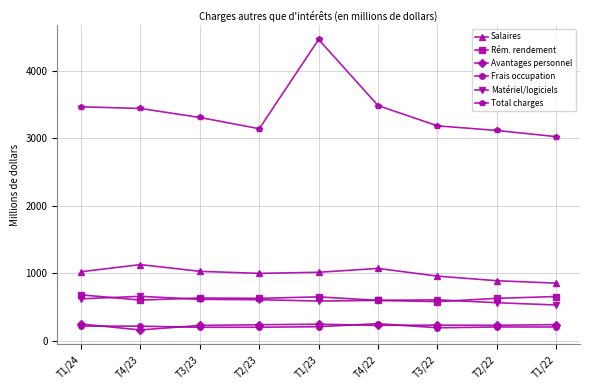

How many values in the Matériel/logiciels series are below 606?

4